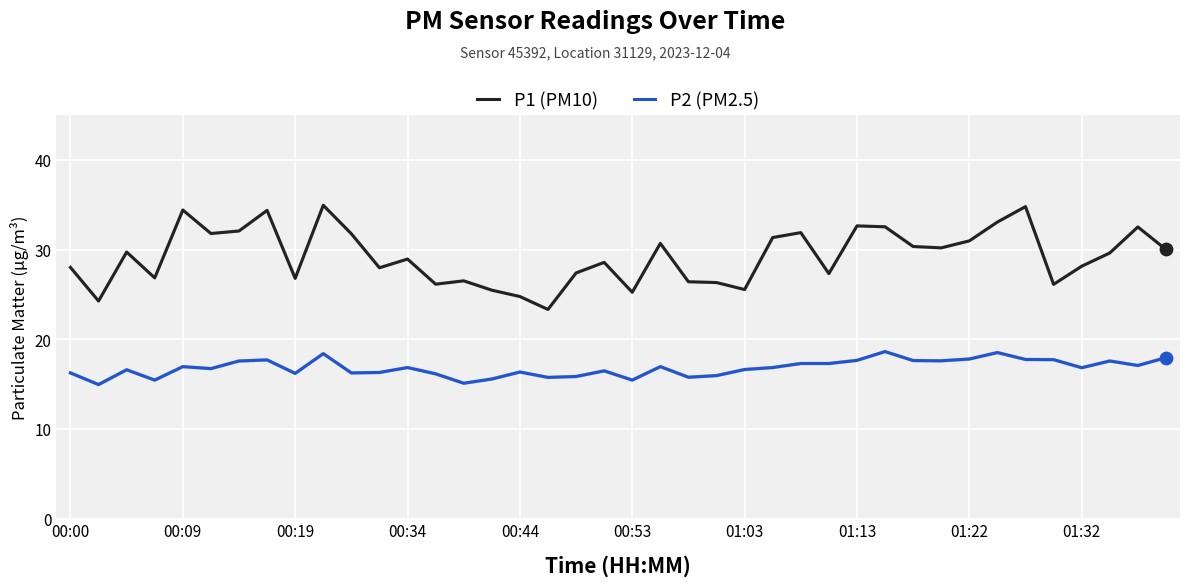

Which series has the largest total across all categories?

P1 (PM10)